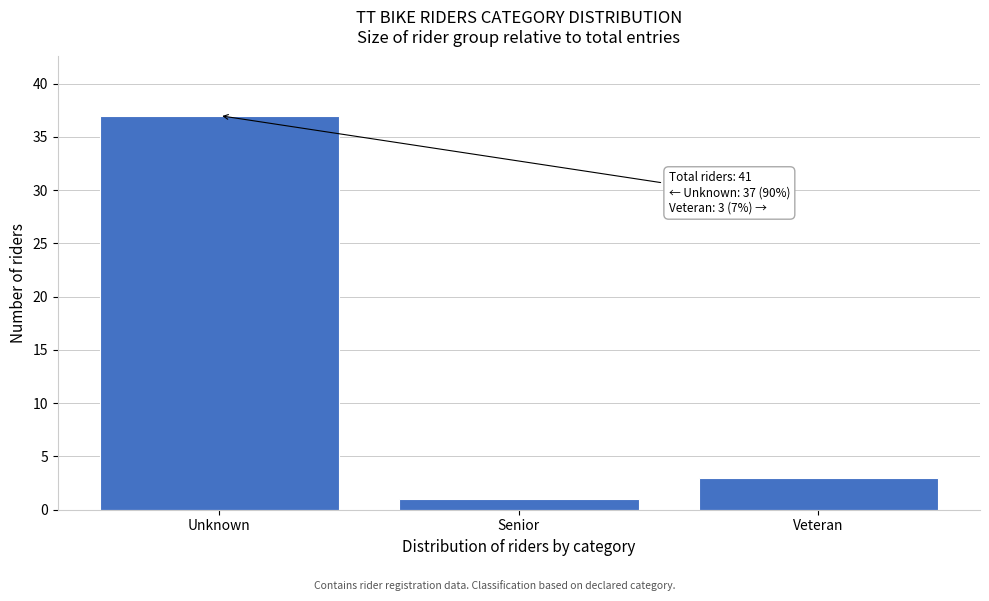

Reading left to right, list all the values displayed in this chart.

37	1	3